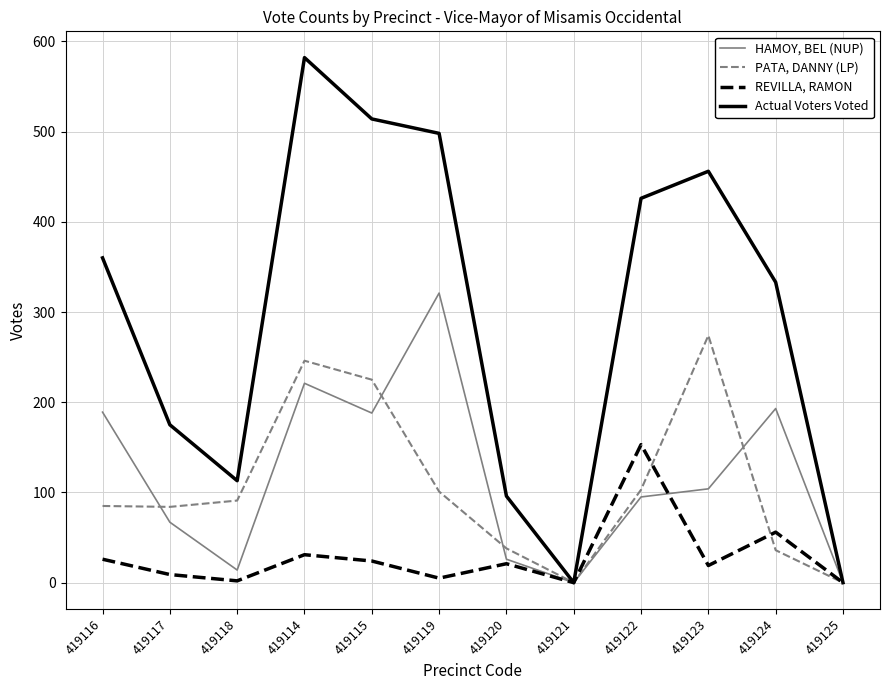

In Actual Voters Voted, how many points are higher than both neighbors (excluding endpoints)?

2